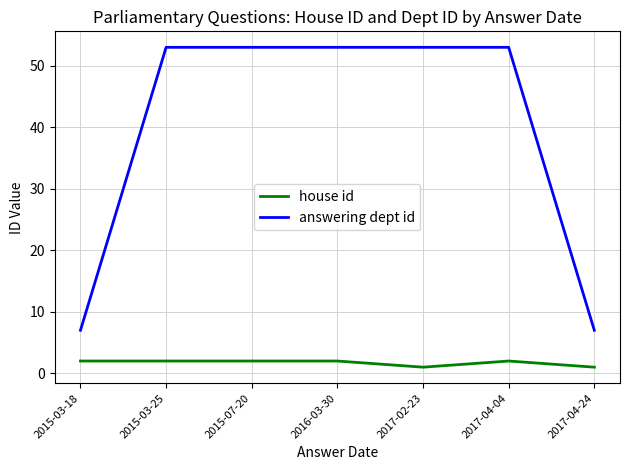

What is the lowest value of the answering dept id series?

7